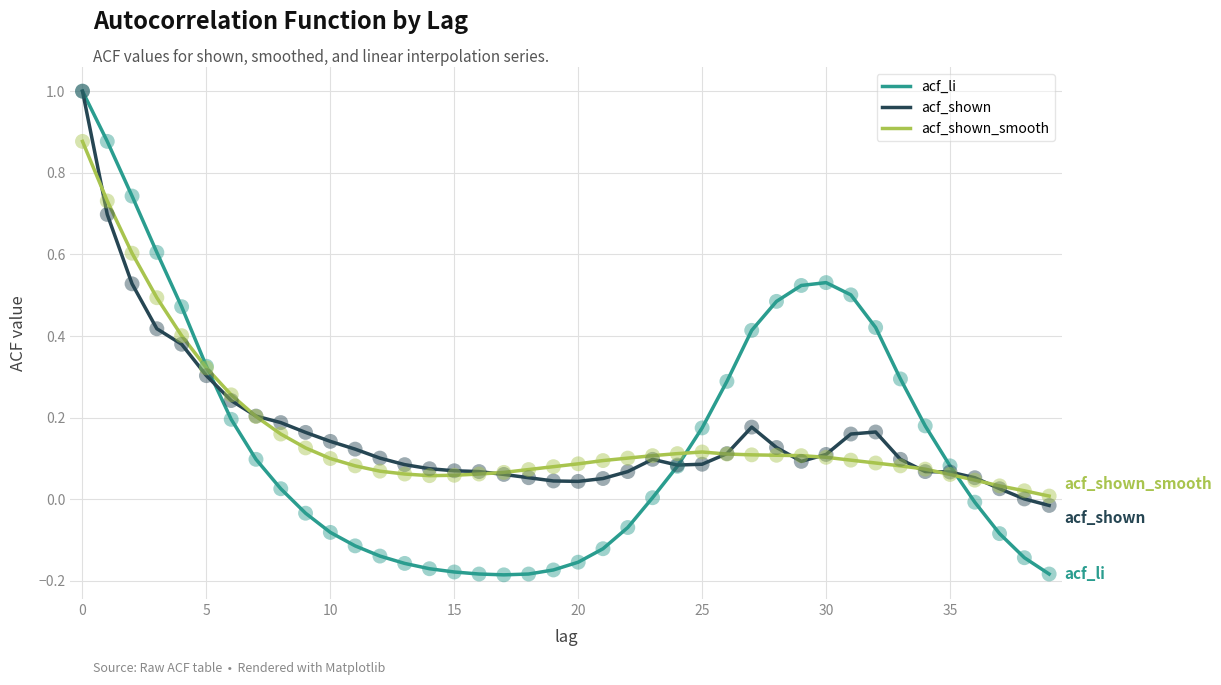

Which series has the widest spread of values?

acf_li